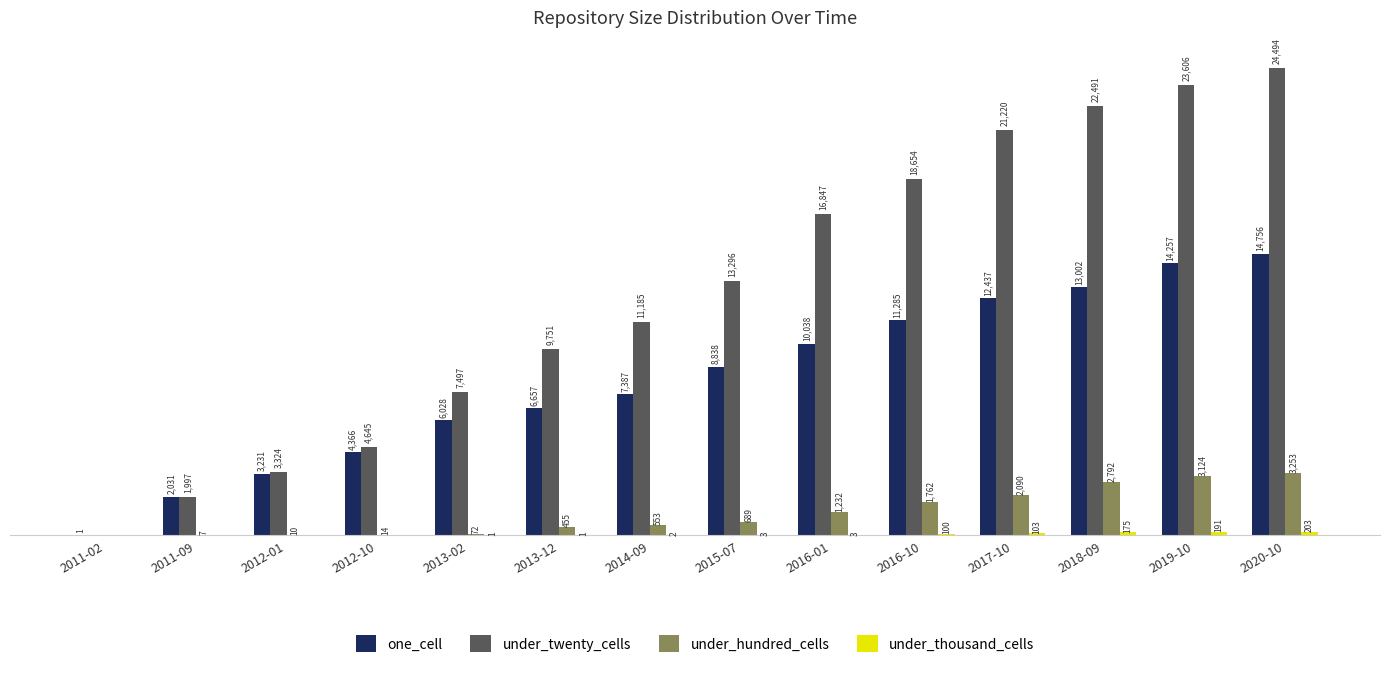

Which series changed the most between 2016-10 and 2018-09?

under_twenty_cells